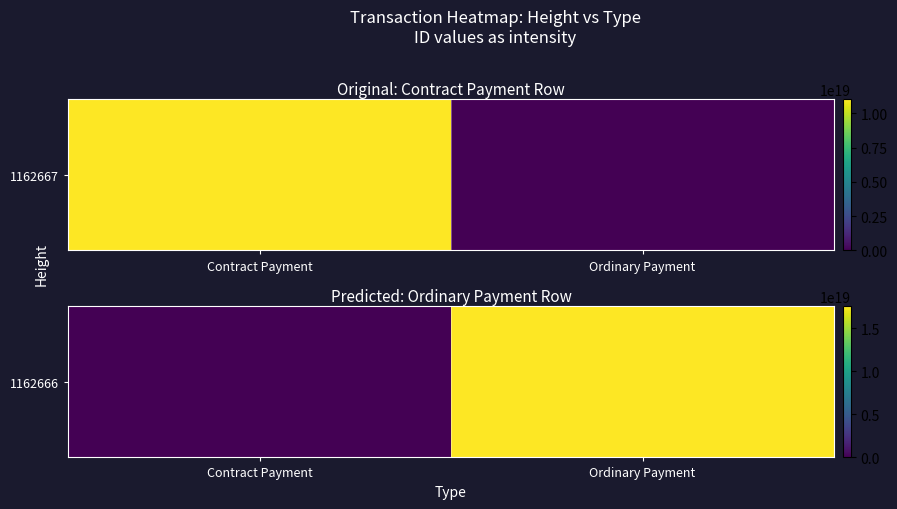

What is the greatest value displayed?

17560088918053713920